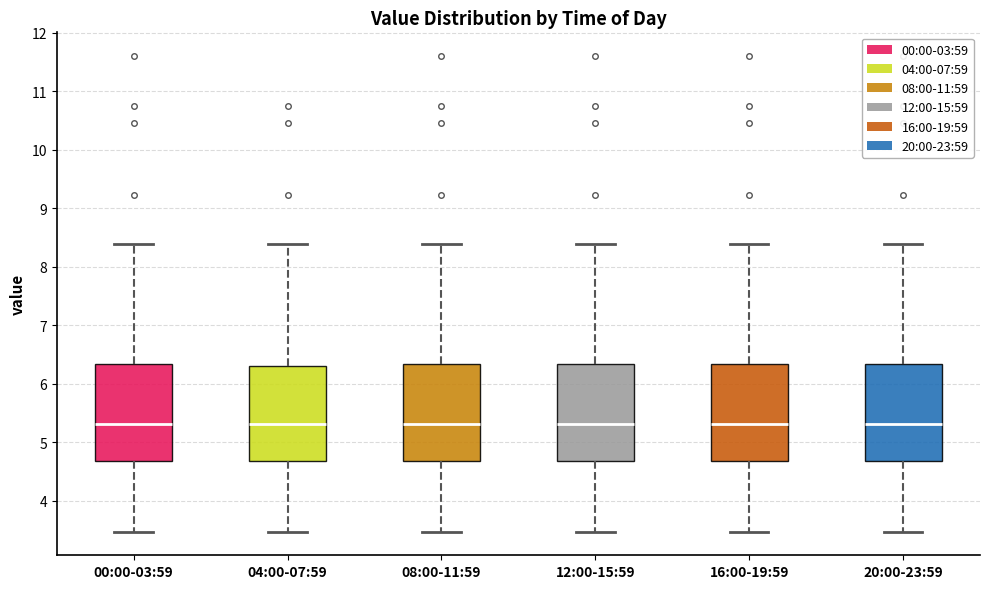

Reading left to right, transcribe this box plot: for each box, give where its median line is, the range the box spans, and where its two whiskers end, as read against the y-axis. The values are not printed on the chart, so give them approximately, as read against the axis.

00:00-03:59: median 5.3, box 4.7 to 6.3, whiskers 3.5 to 8.4
04:00-07:59: median 5.3, box 4.7 to 6.3, whiskers 3.5 to 8.4
08:00-11:59: median 5.3, box 4.7 to 6.3, whiskers 3.5 to 8.4
12:00-15:59: median 5.3, box 4.7 to 6.3, whiskers 3.5 to 8.4
16:00-19:59: median 5.3, box 4.7 to 6.3, whiskers 3.5 to 8.4
20:00-23:59: median 5.3, box 4.7 to 6.3, whiskers 3.5 to 8.4